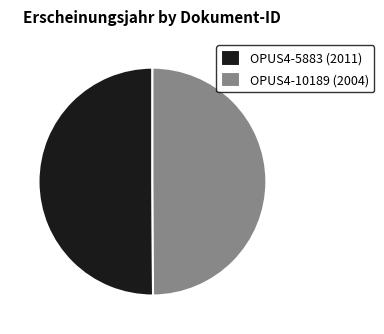

True or false: OPUS4-5883 (2011) accounts for 50% of the total.

True